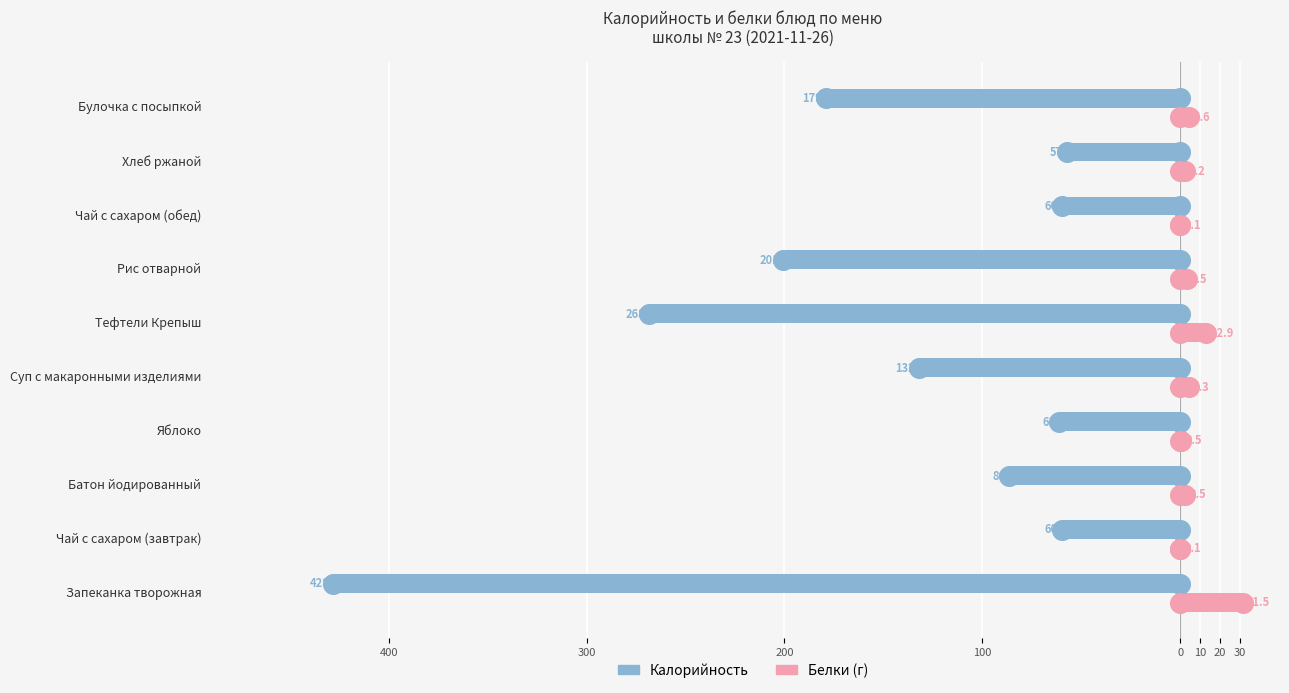

Which series reaches the minimum Y coordinate?

Калорийность